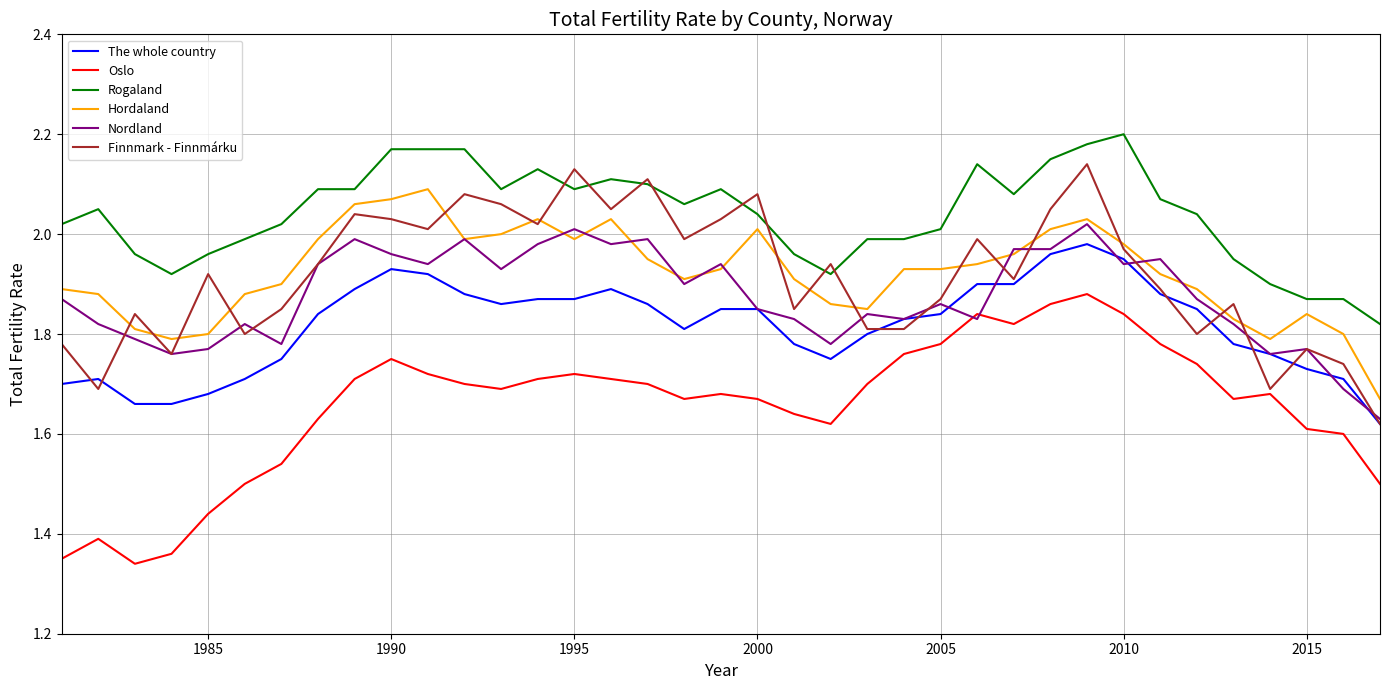

True or false: Rogaland and Hordaland cross at least once.

False